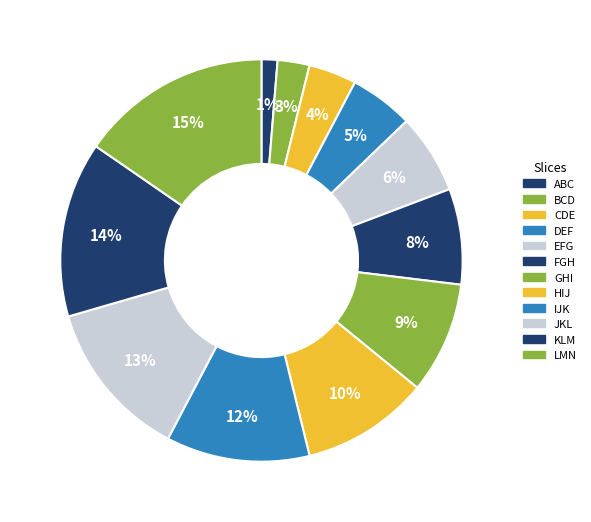

Which slice is the smallest?

ABC